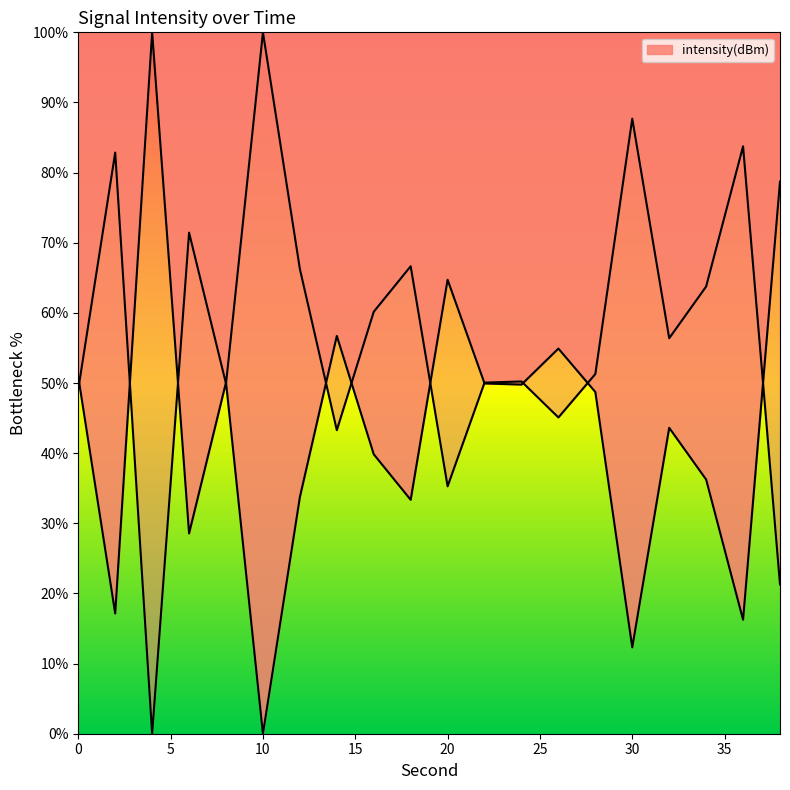

How many positive values are there?

19